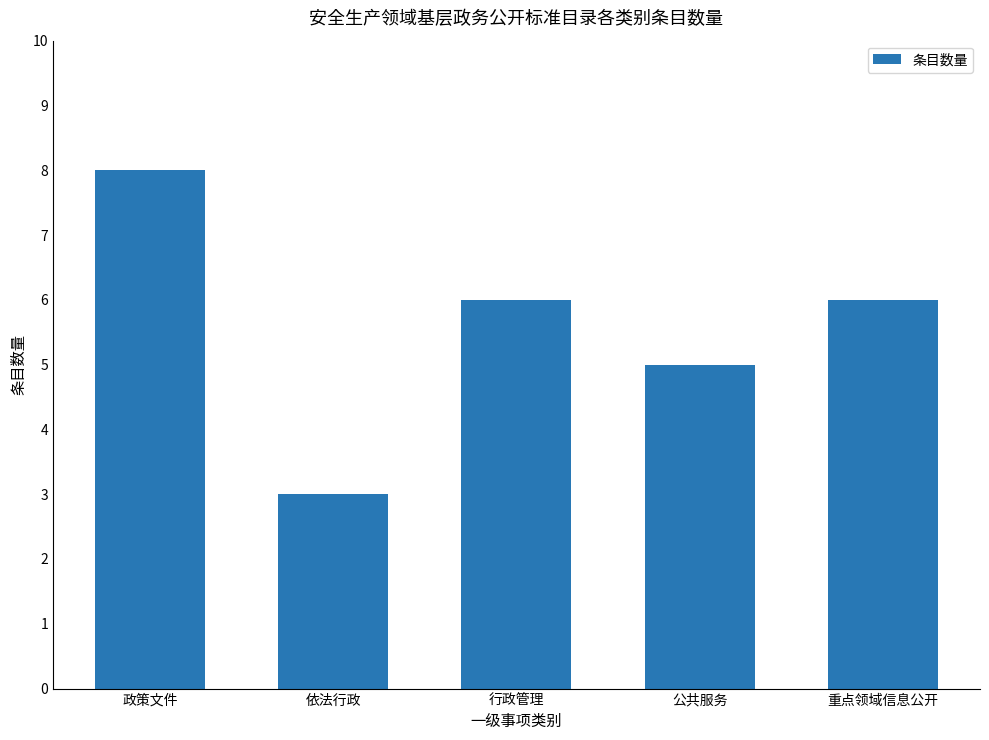

What is the approximate value at 依法行政?

3